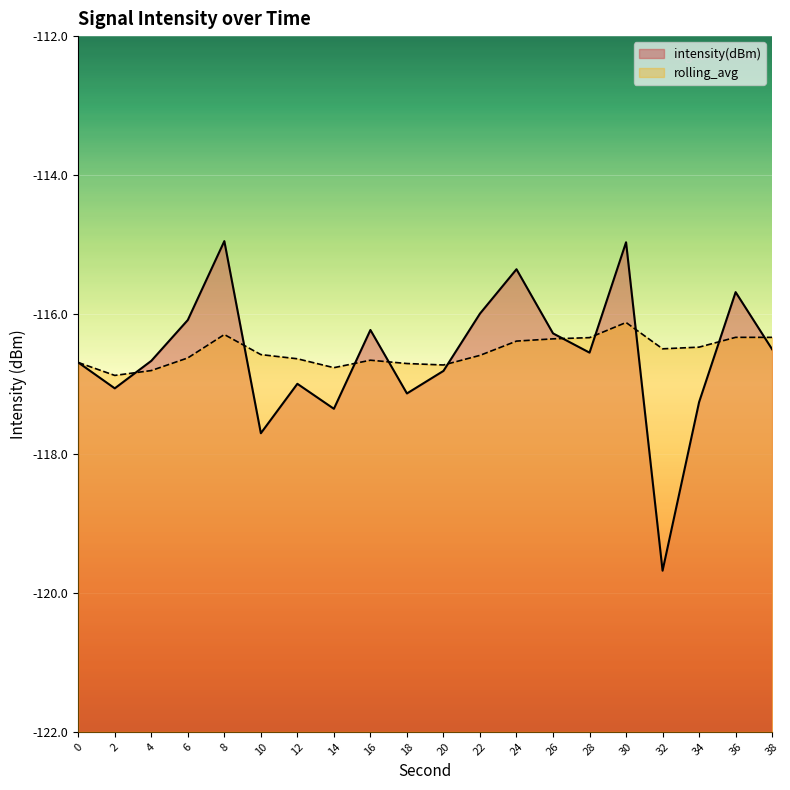

What is the difference between the highest and lowest values at 6?

0.5